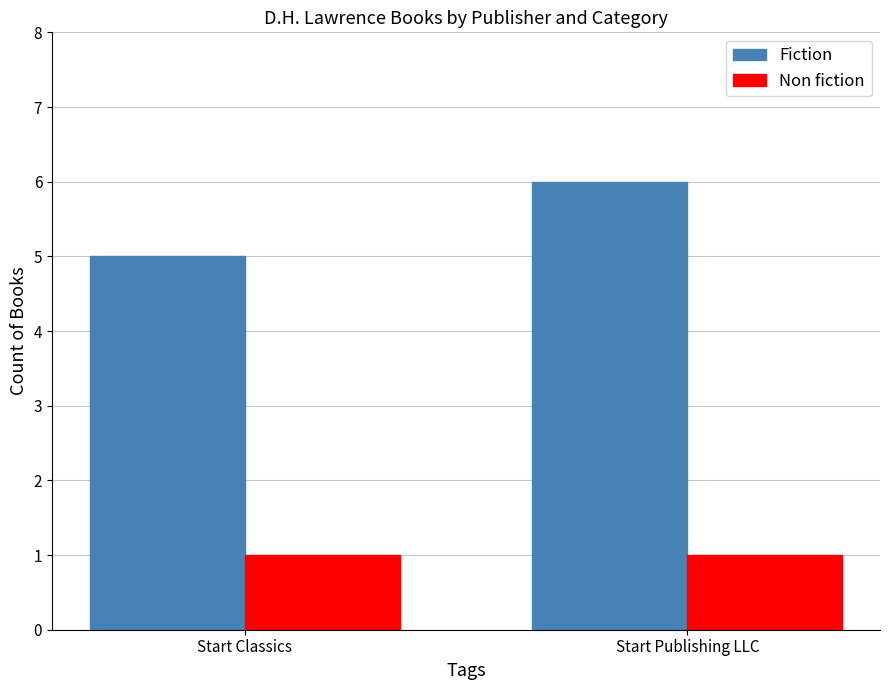

Which series changed the most between Start Classics and Start Publishing LLC?

Fiction